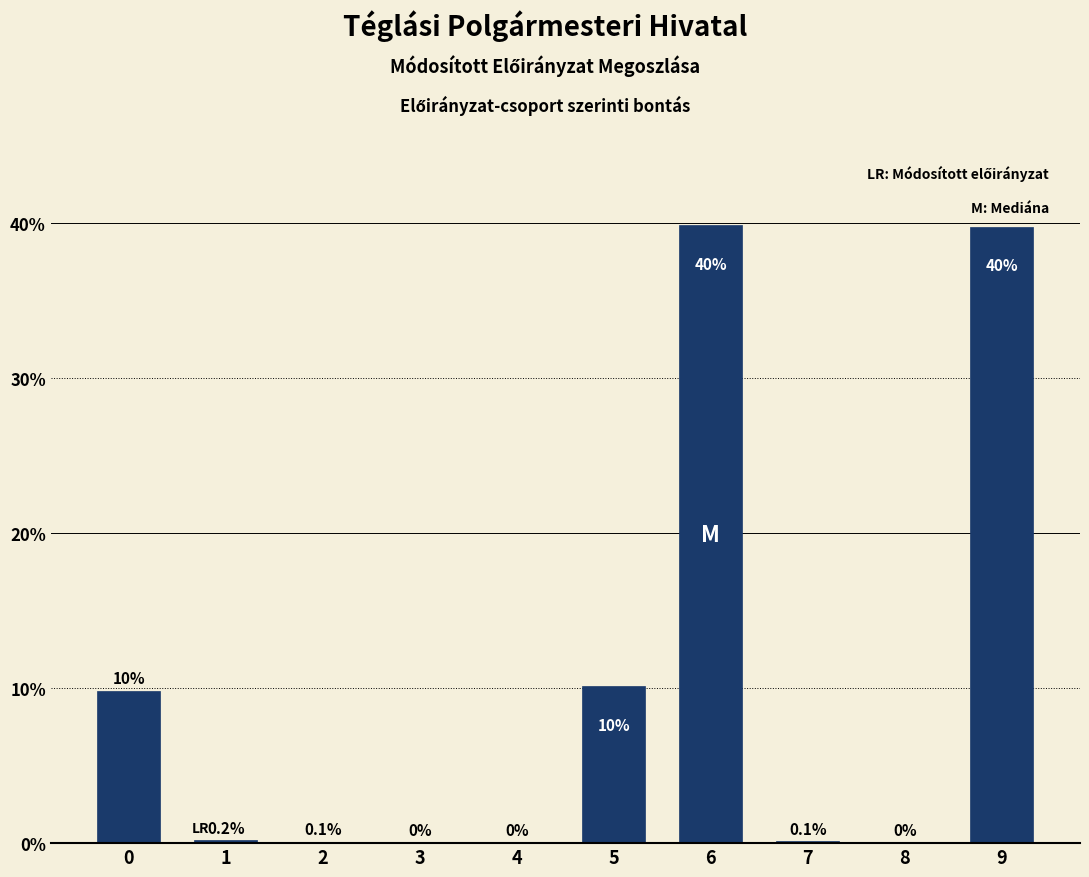

Reading right to left, extract all data points from this chart.

9=39.8	8=0.0	7=0.1	6=39.9	5=10.1	4=0.0	3=0.0	2=0.1	1=0.2	0=9.8